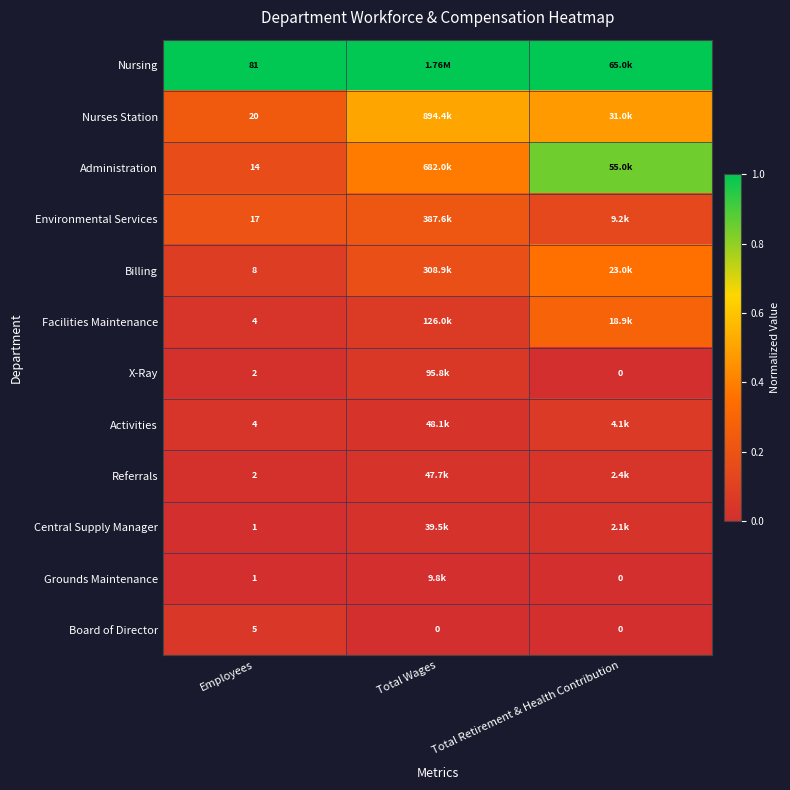

How many values in Central Supply Manager are above zero?

2